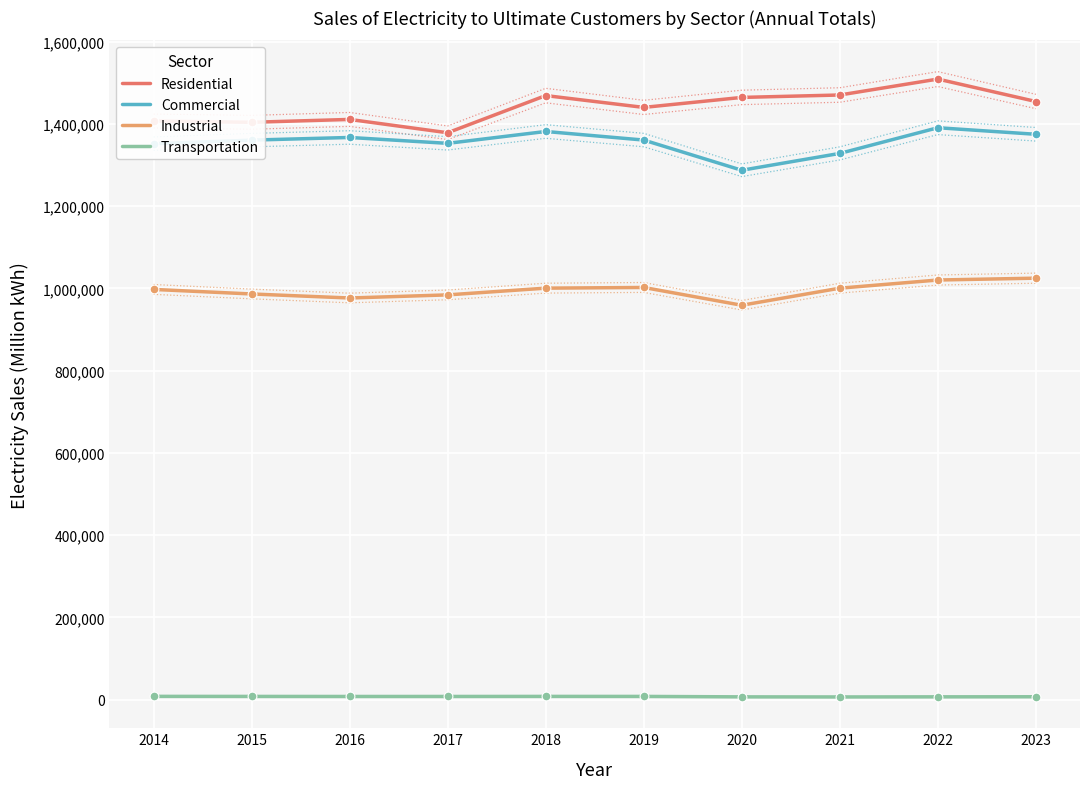

At which category is the sum across all series the highest?

2022